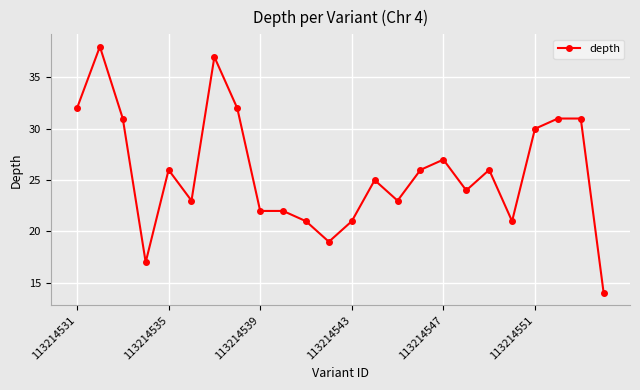

What is the smallest value displayed?

14